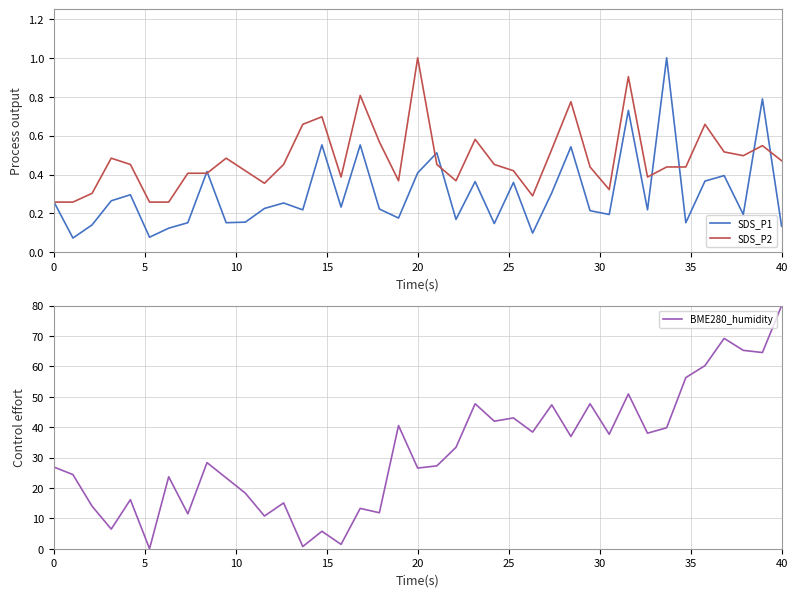

The SDS_P2 series shows 1.0 at 20. True or false?

True